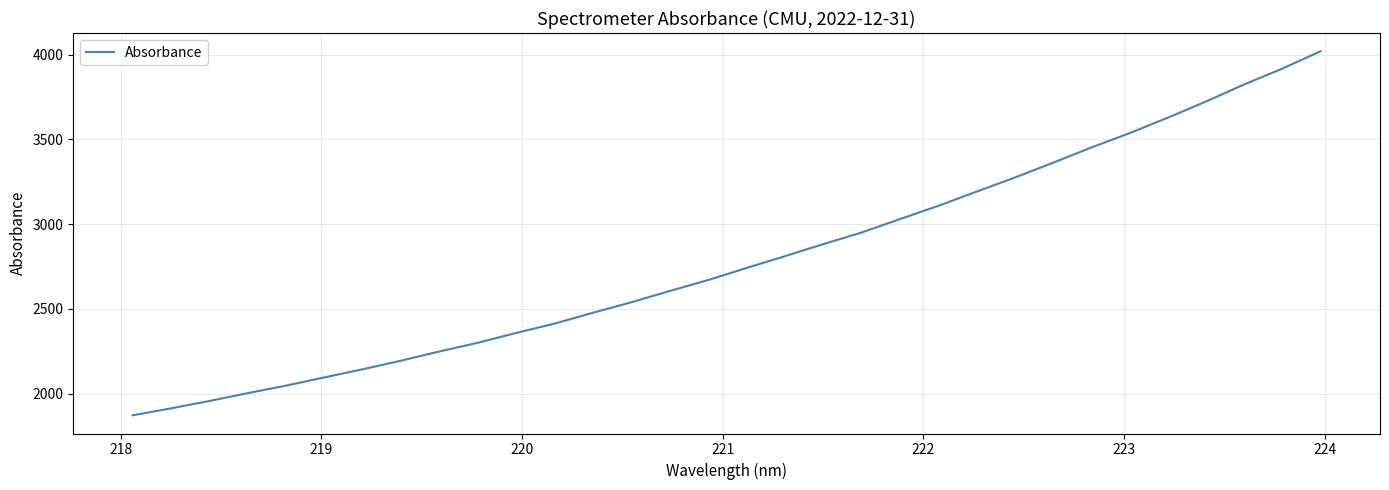

What is the difference between the maximum and minimum values?

2146.5